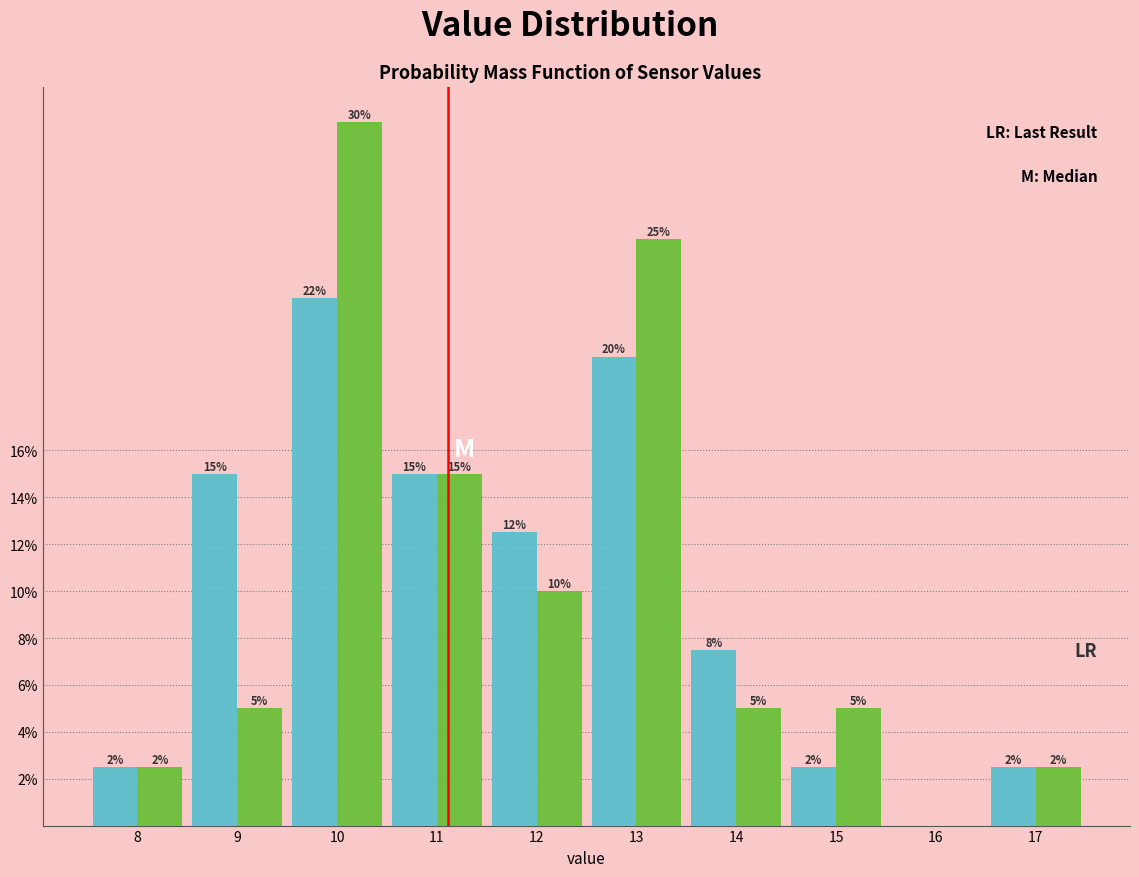

What is the total value across all series at 13?

45.0